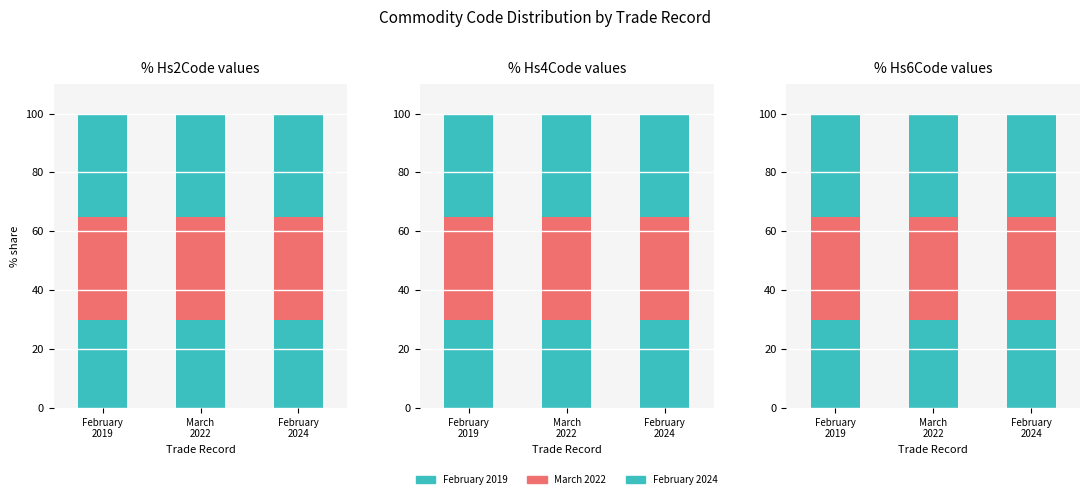

What position from the left is February
2024?

3